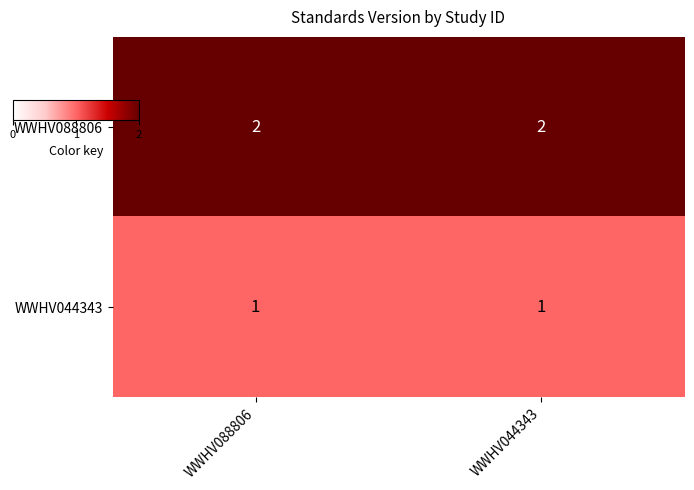

What is the total value across all series at WWHV088806?

3